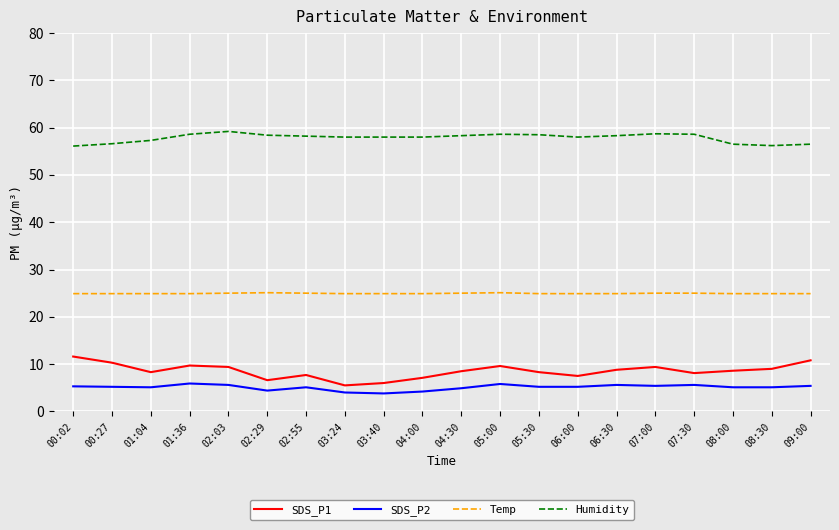

What are all the series names shown in the legend?

SDS_P1, SDS_P2, Temp, Humidity